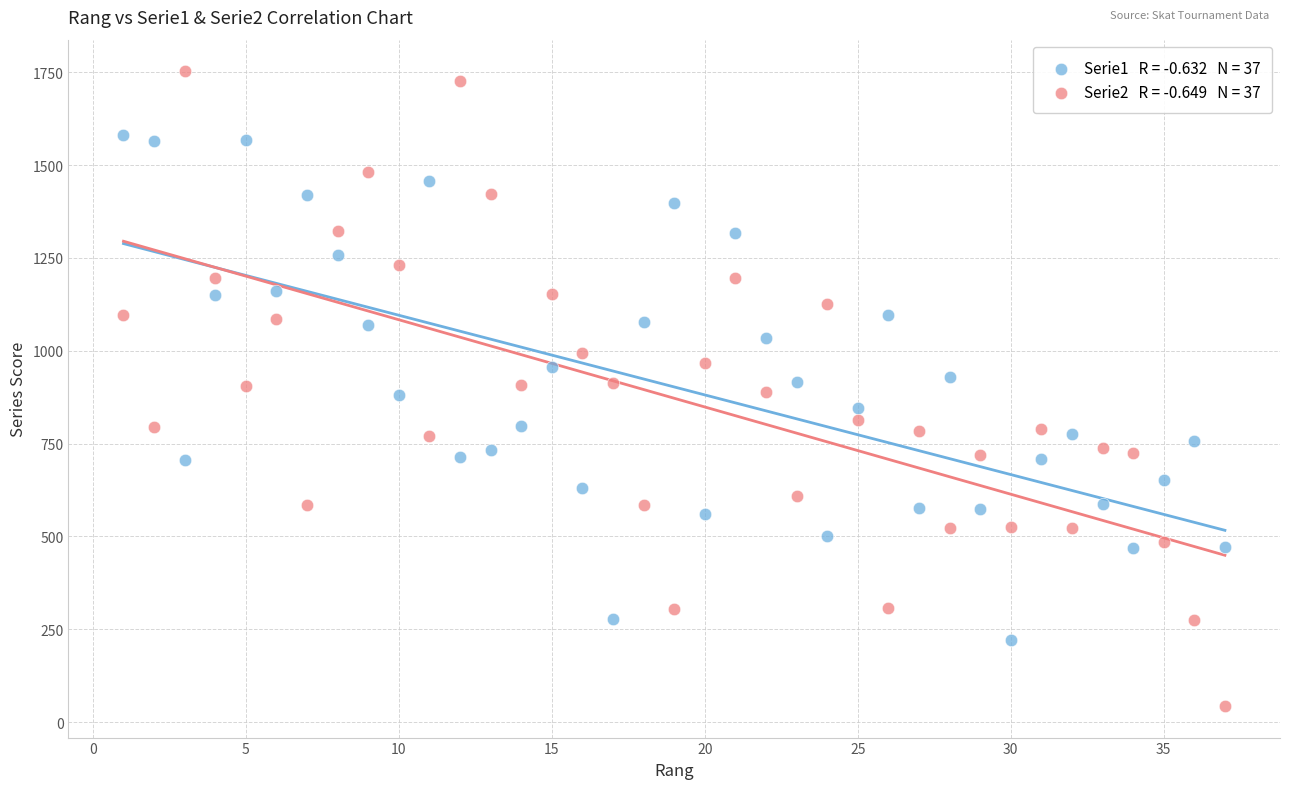

Across all data points, what is the range of Y values (max minus min)?

1708